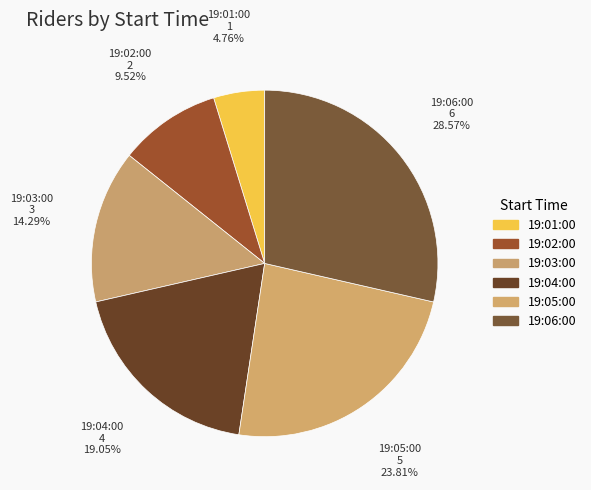

Which slice is the smallest?

19:01:00